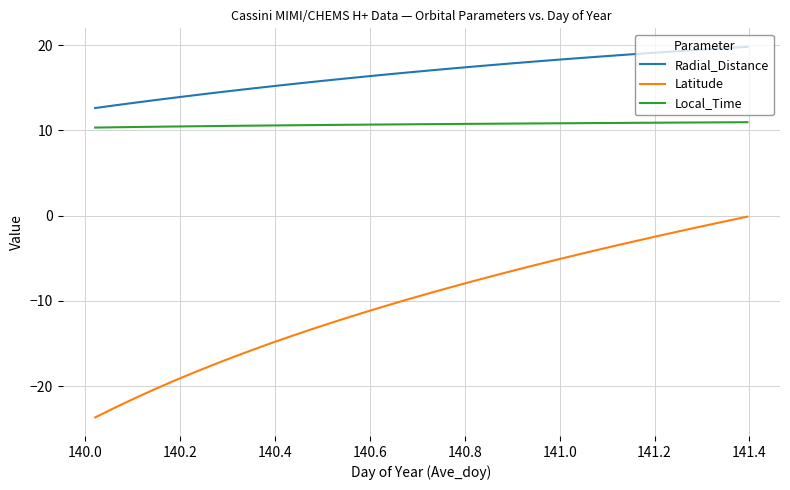

Is this an area chart (filled region under the line)?

No